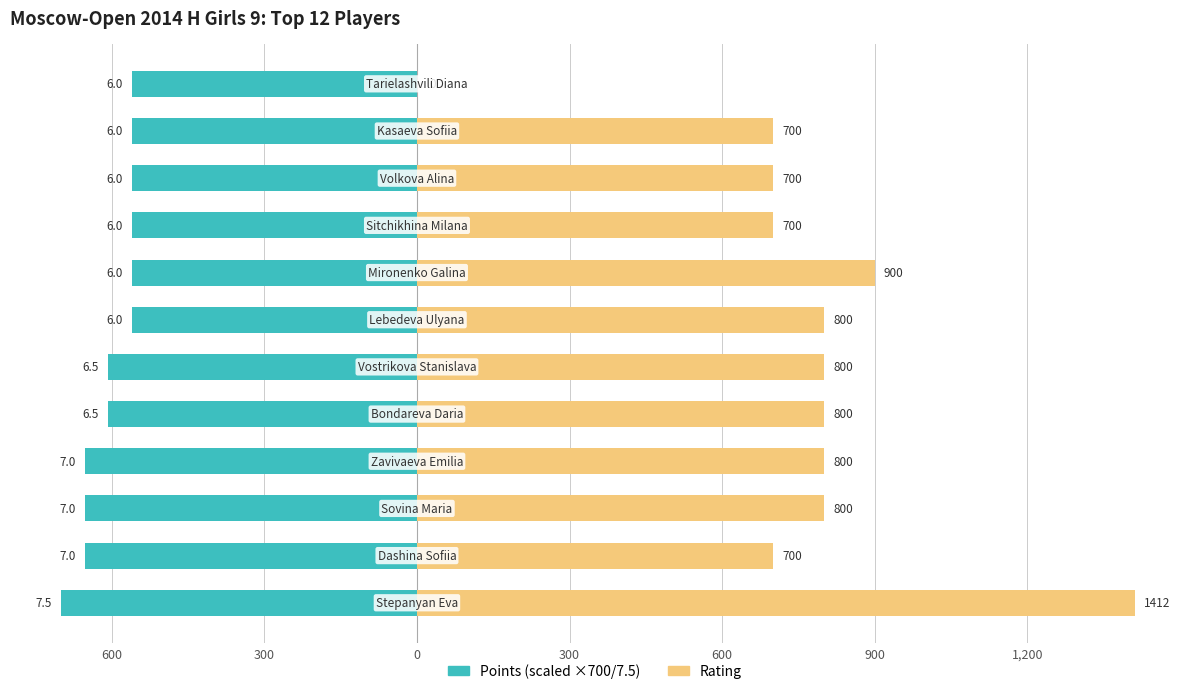

List the series in order of their overall mean, lowest first.

Points (scaled), Rating